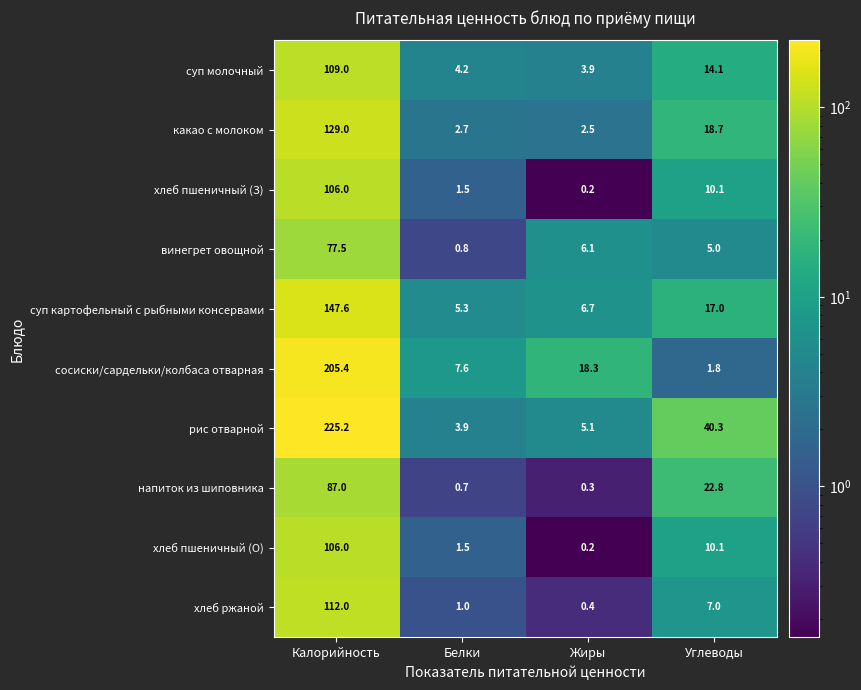

At which category is the sum across all series the highest?

Калорийность